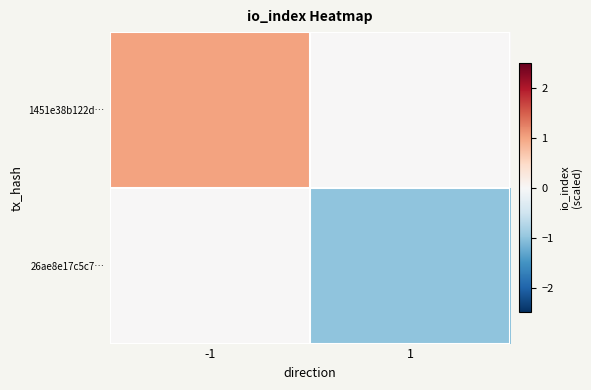

Reading left to right, transcribe all the data shown in this chart.

1451e38b122d…: -1=1	1=0
26ae8e17c5c7…: -1=0	1=-1